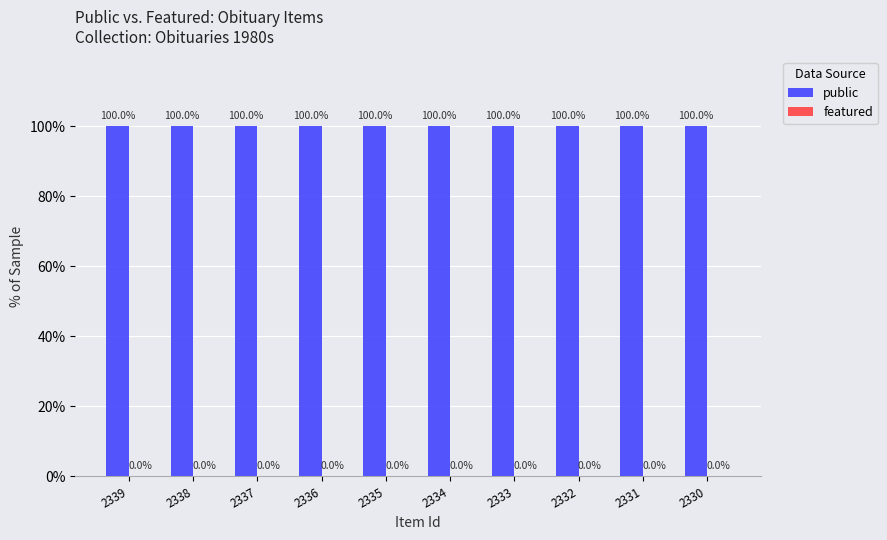

True or false: public has a value of 145 at 2338.

False